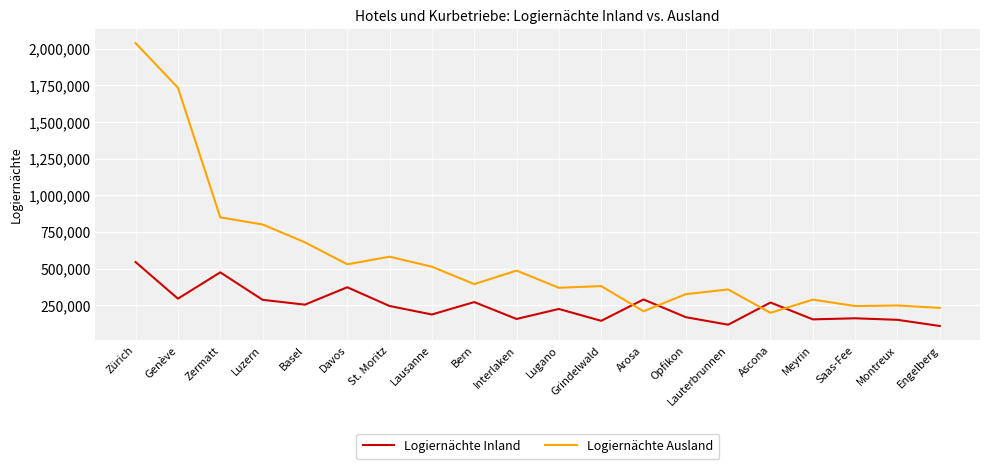

How many lines are shown in the chart?

2